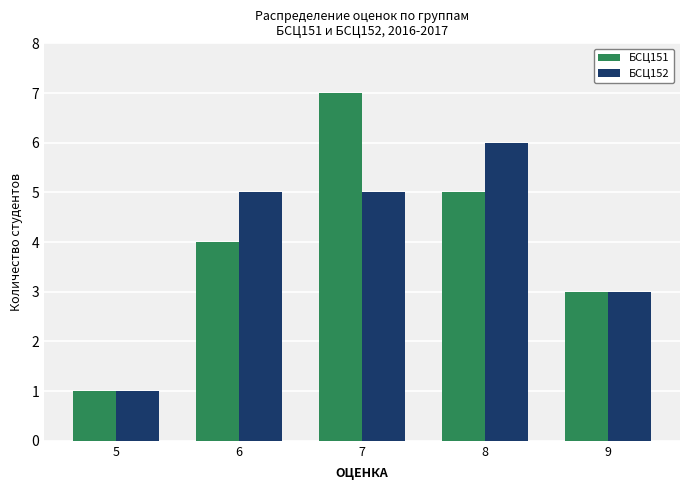

The value of БСЦ152 at 9 is 2. True or false?

False